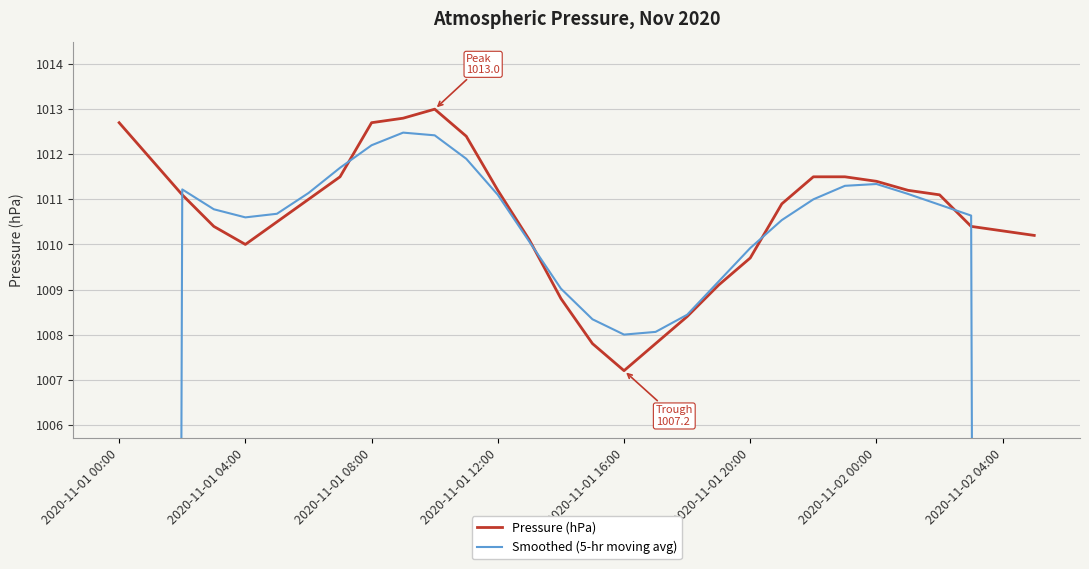

In Pressure (hPa), how many points are higher than both neighbors (excluding endpoints)?

1